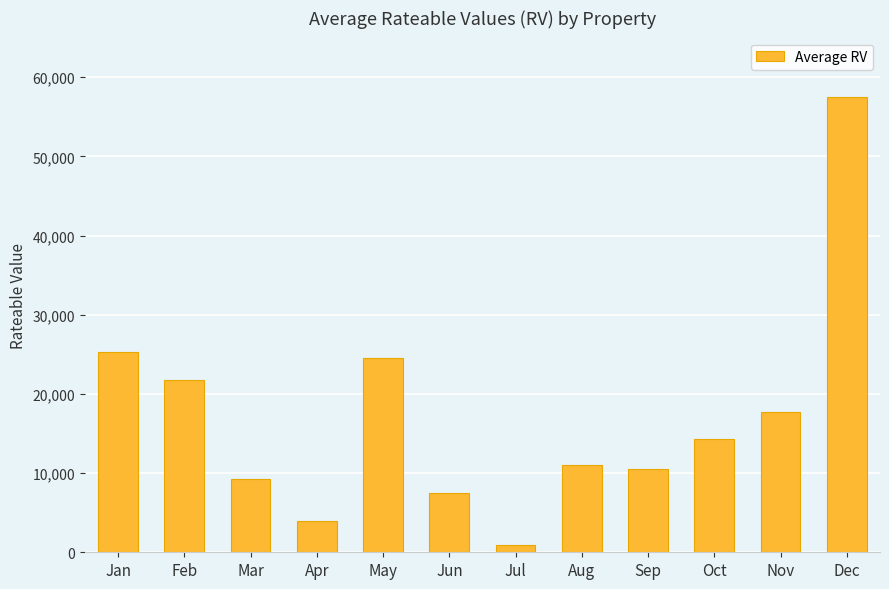

What is the average value?

17003